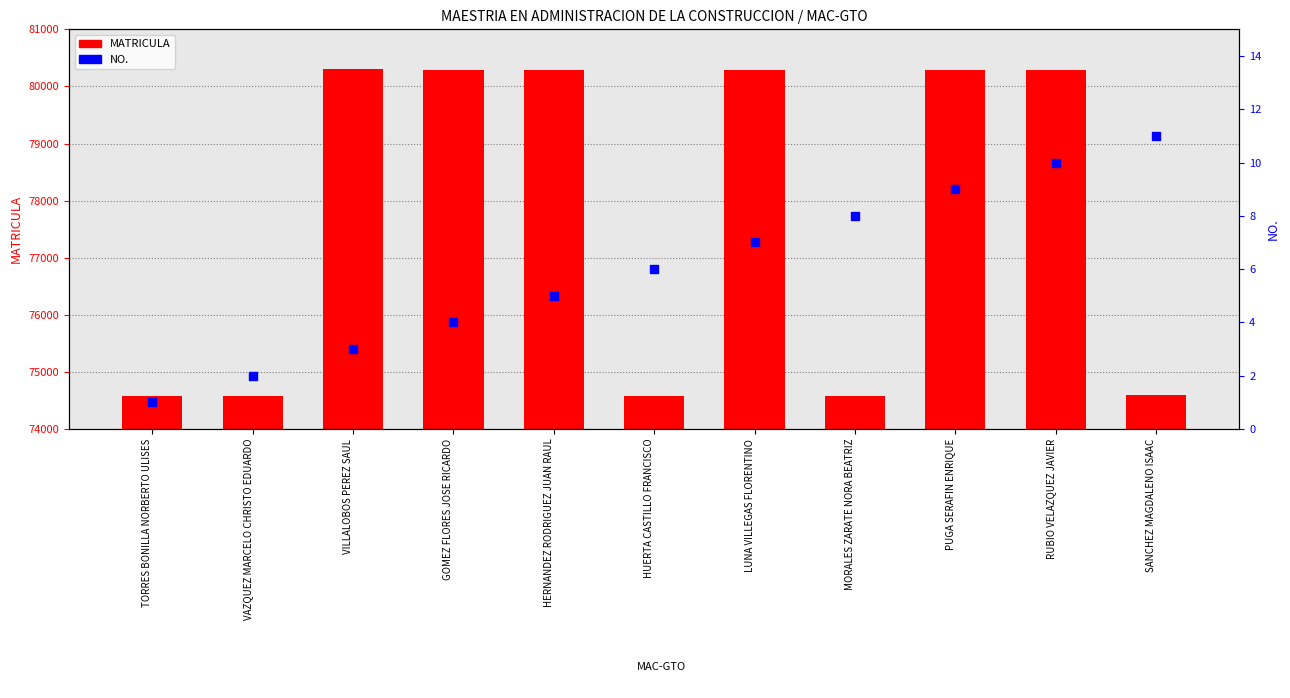

At how many categories does at least one series exceed 1096?

11